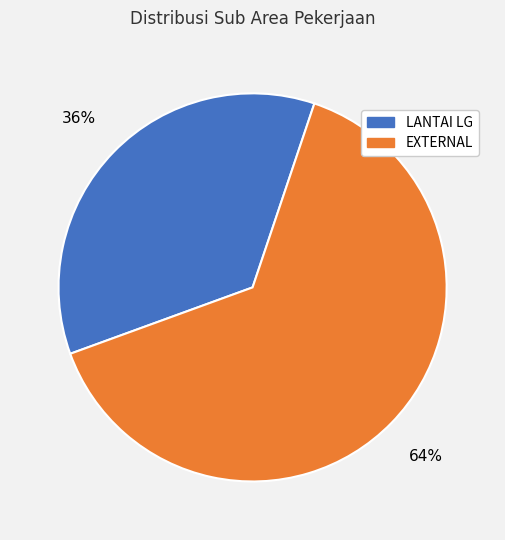

Is there any slice that represents more than half of the pie?

Yes